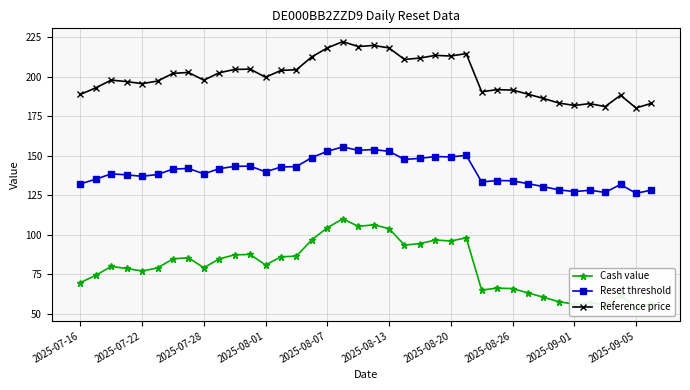

True or false: Reset threshold and Reference price cross at least once.

False